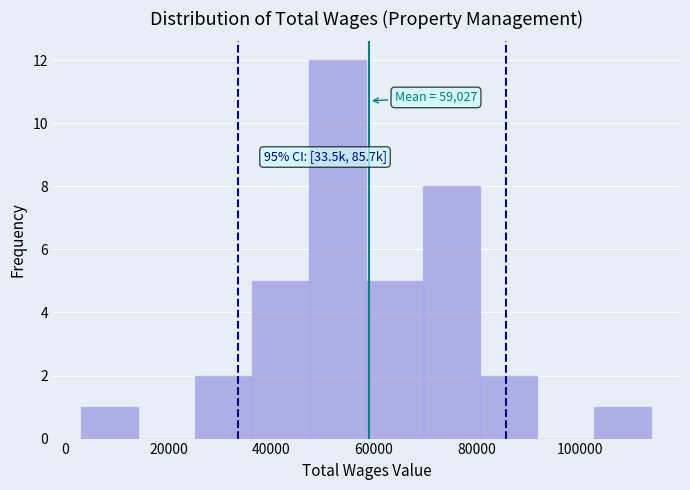

Over which range of the x-axis is the bar tallest?

48000 to 58000